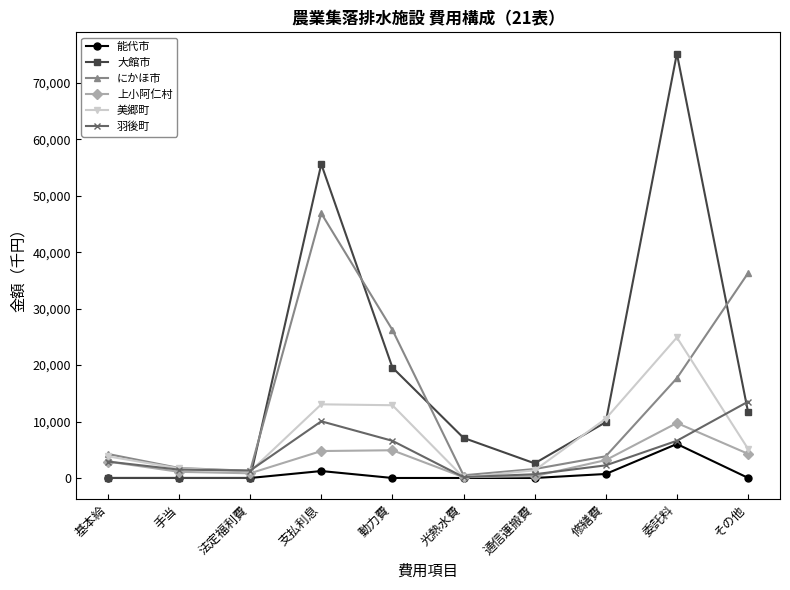

Which series changed the most between 動力費 and 修繕費?

にかほ市